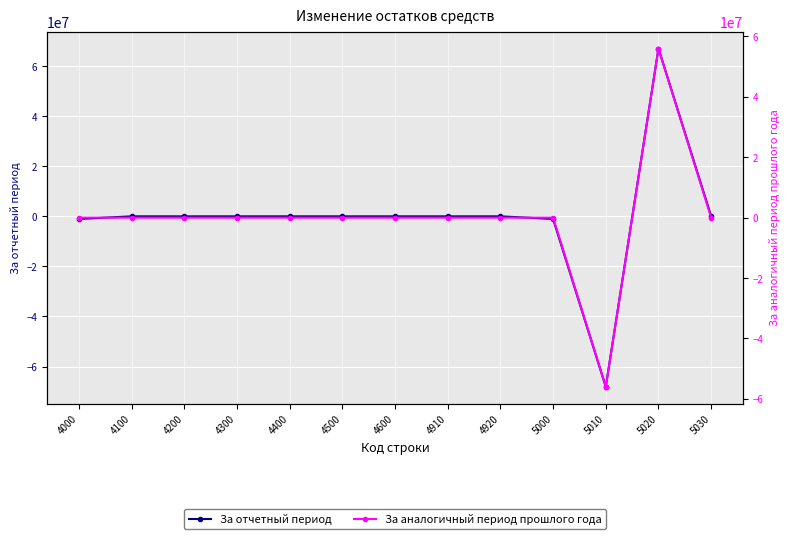

The value of За отчетный период at 4600 is 0.0. True or false?

True